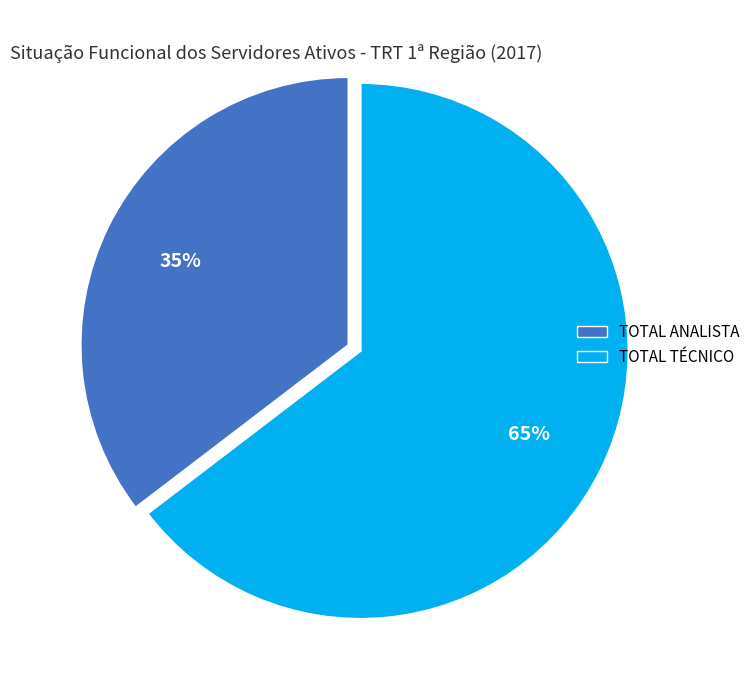

Is there a majority slice in this chart?

Yes